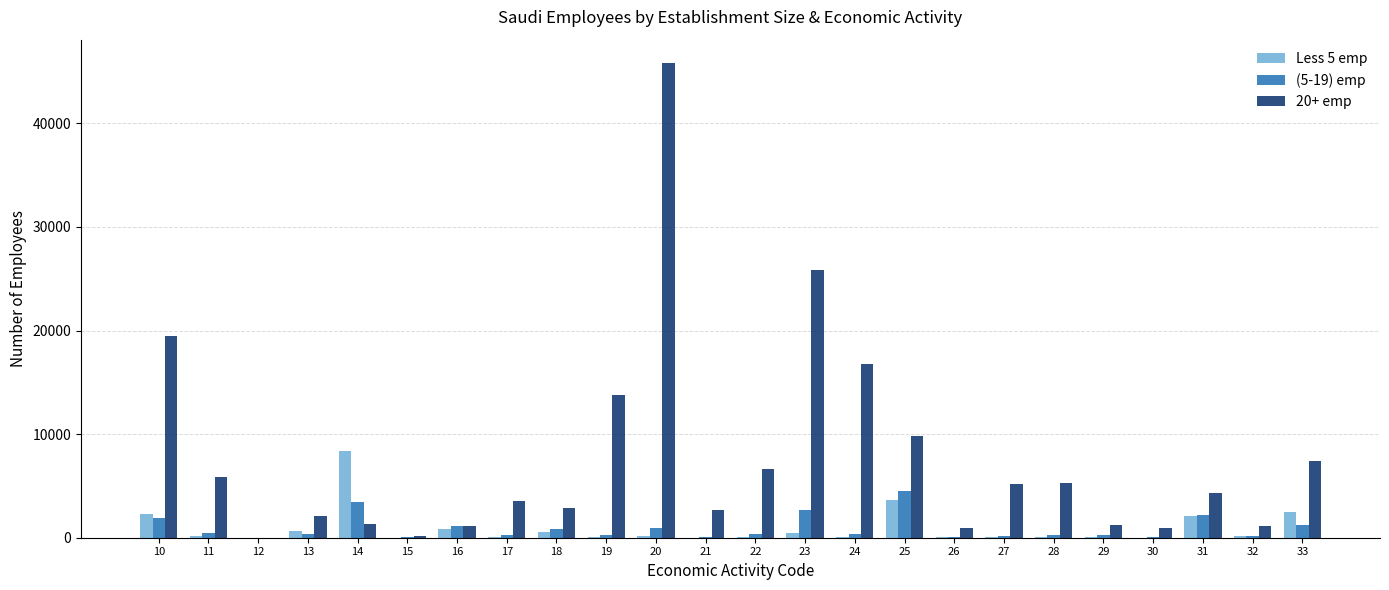

What is the highest value of the (5-19) emp series?

4475